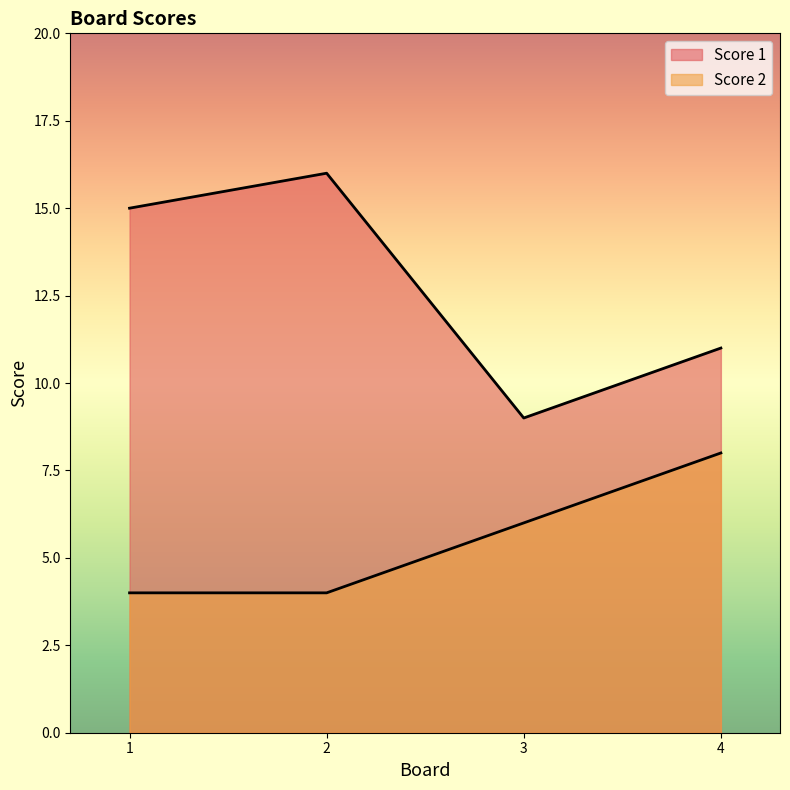

How many lines are shown in the chart?

2